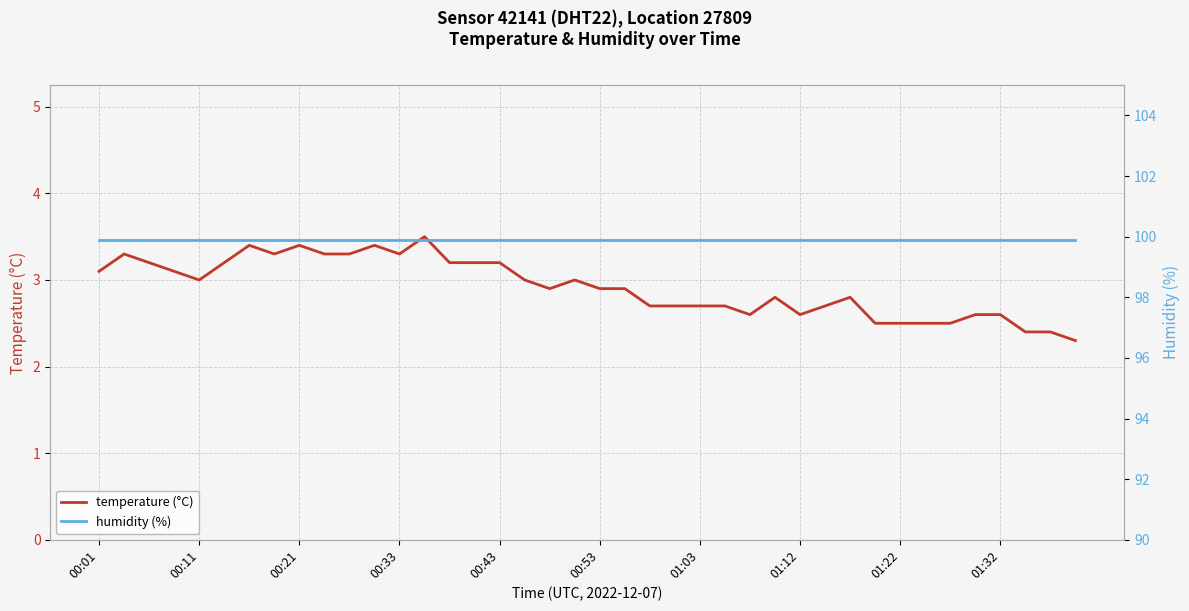

The value of humidity (%) at 27 is 99.9. True or false?

True